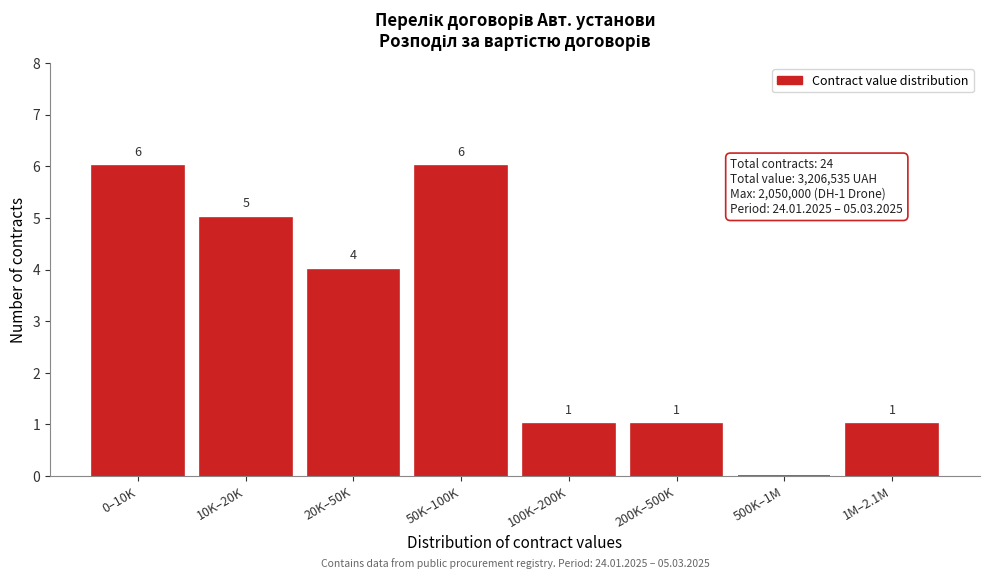

Reading left to right, transcribe all the data shown in this chart.

0–10K=6	10K–20K=5	20K–50K=4	50K–100K=6	100K–200K=1	200K–500K=1	500K–1M=0	1M–2.1M=1